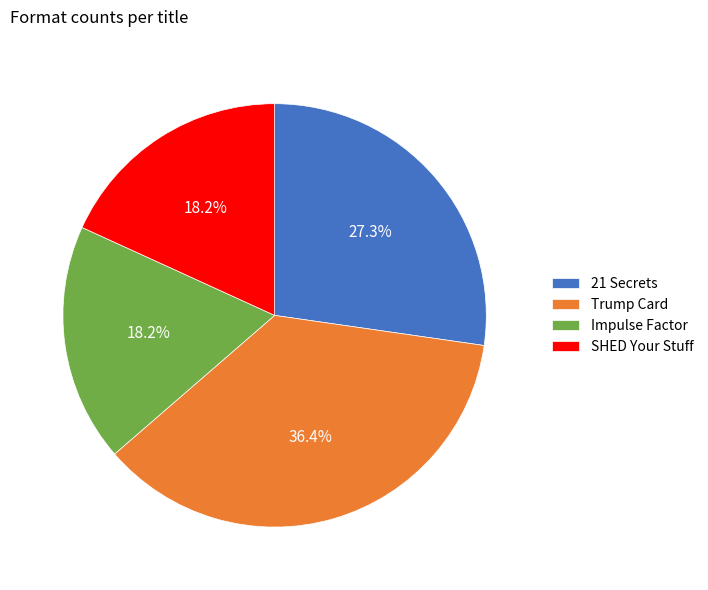

How many slices are in this pie chart?

4